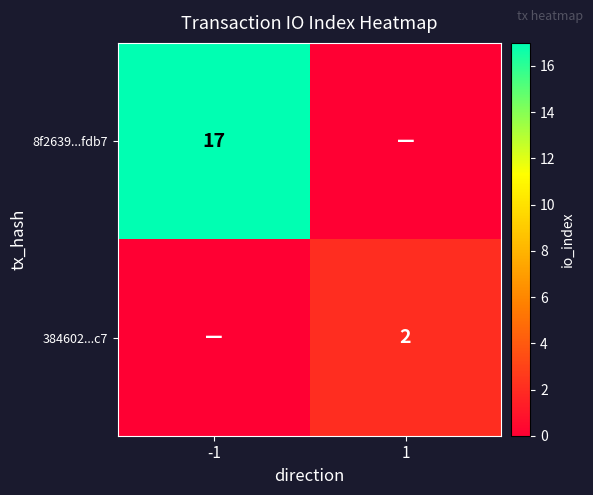

Is the value of 8f2639...fdb7 at -1 greater than the value of 384602...c7 at 1?

Yes